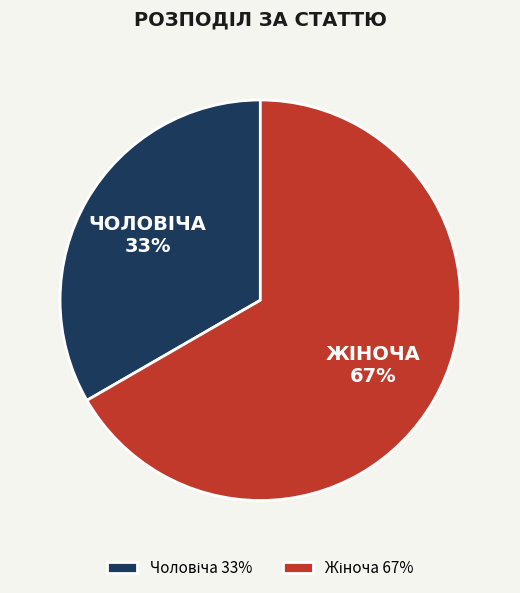

To the nearest percent, what is the average slice percentage?

50%